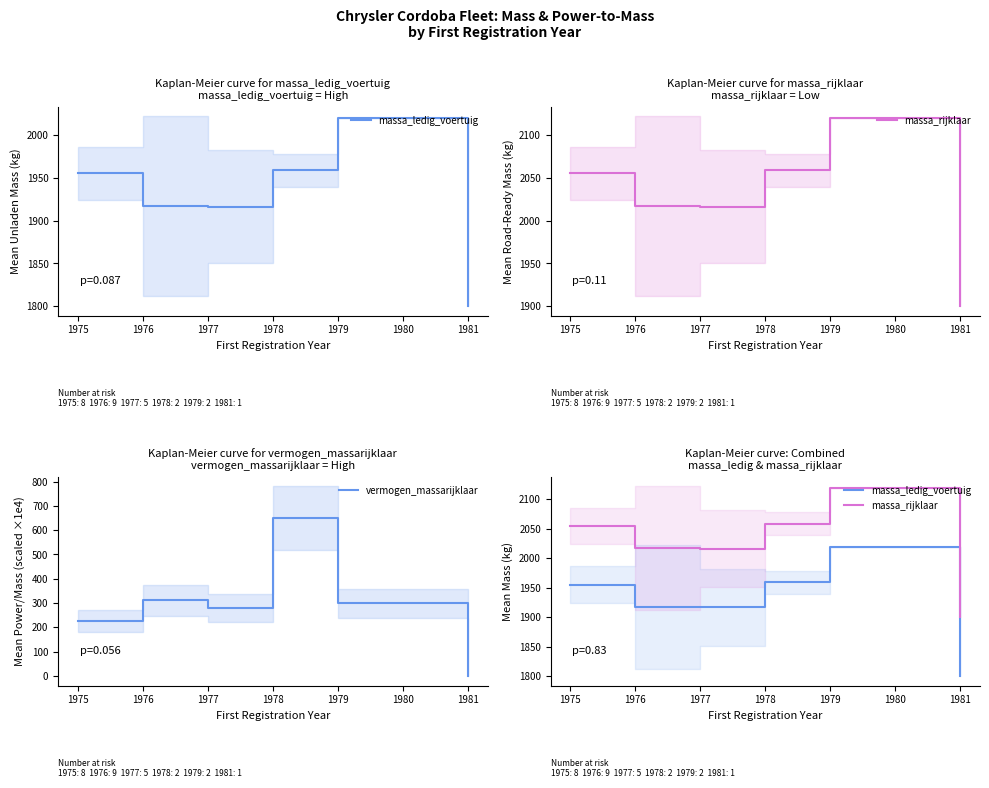

At how many categories does at least one series exceed 1832?

6